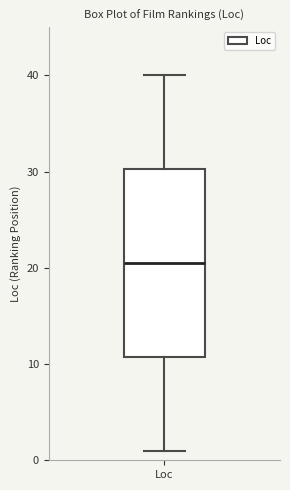

Read this box plot against the y-axis: the position of the median line, the range covered by the box, and the ends of both whiskers. The values are not printed on the chart, so give them approximately, as read against the axis.

median 21, box 11 to 30, whiskers 1 to 40